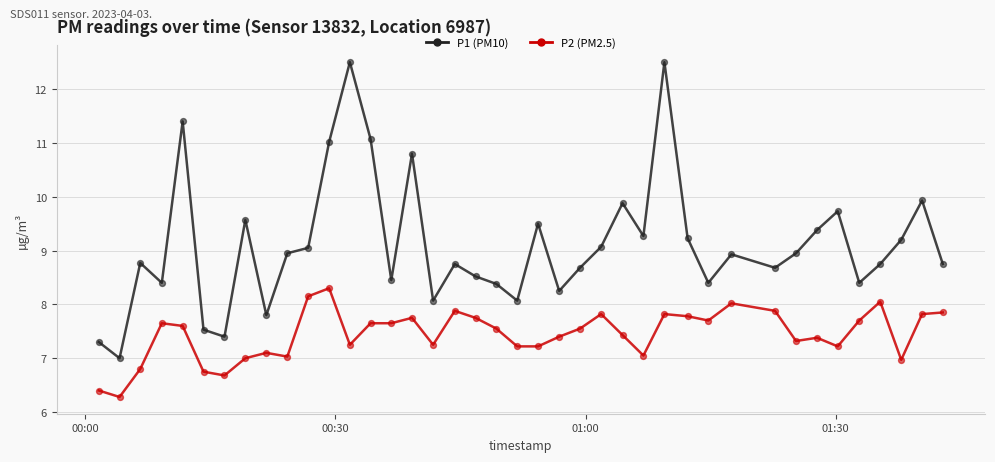

Which series has the widest spread of Y values?

P1 (PM10)